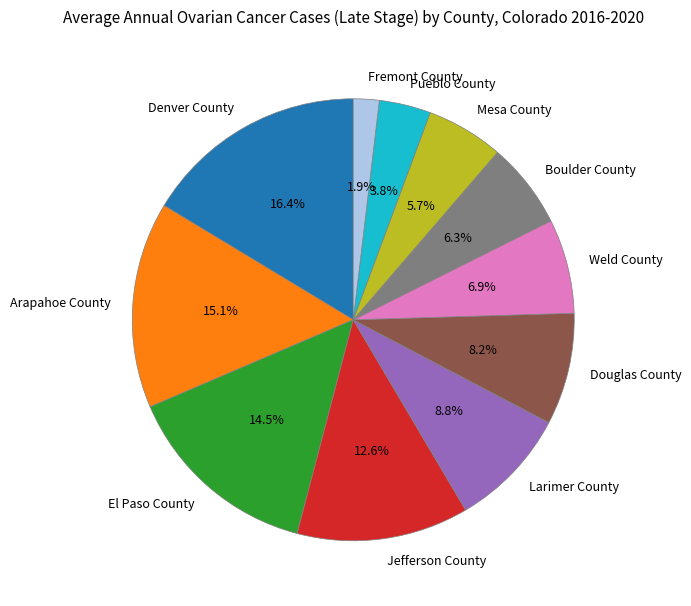

The Mesa County slice represents 6% of the pie. True or false?

True